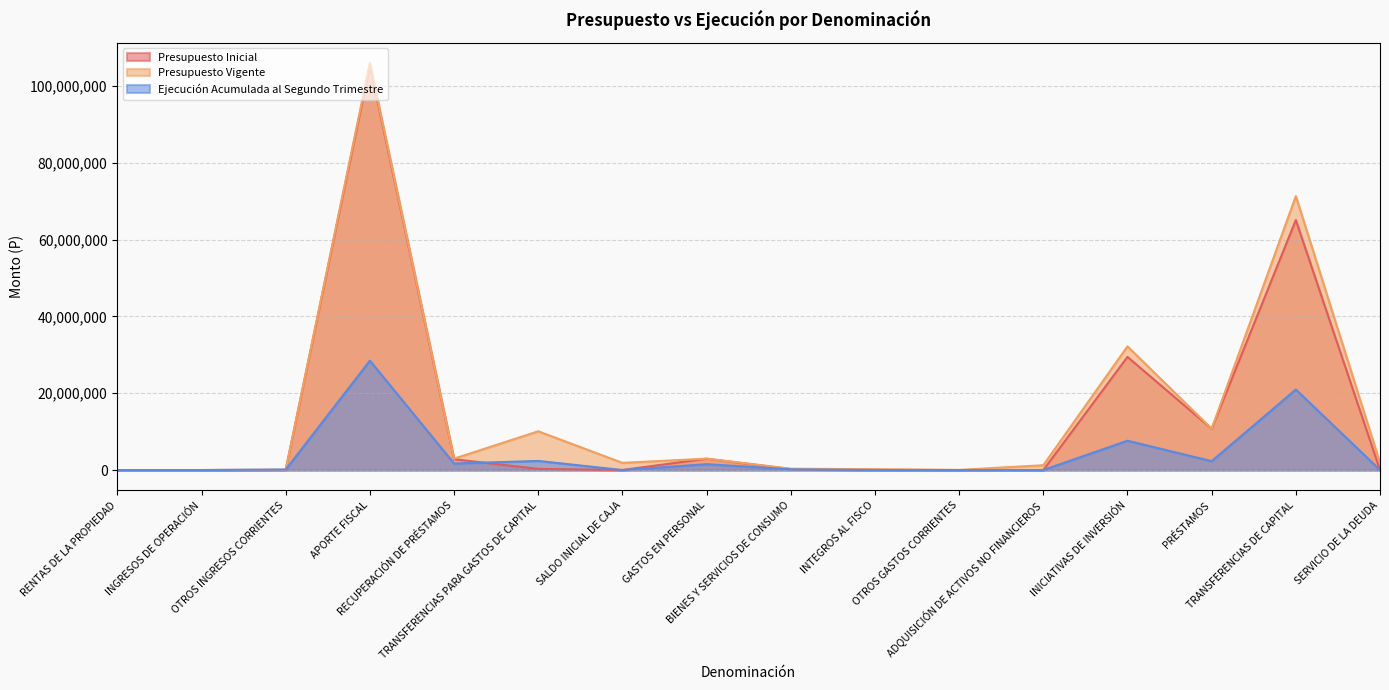

Reading left to right, transcribe all the data shown in this chart.

Presupuesto Inicial: 20	20	52812	105383091	2818509	295991	20715	2949268	234490	51413	0	0	29463592	10749769	65122616	10
Presupuesto Vigente: 20	20	52812	105995541	2970882	10092870	1871966	2967664	349557	203786	36731	1256295	32222606	10749769	71346442	1851261
Ejecución Acumulada al Segundo Trimestre: 658	0	125266	28487555	1696682	2373927	0	1522714	188631	0	0	0	7635624	2314627	20977173	0